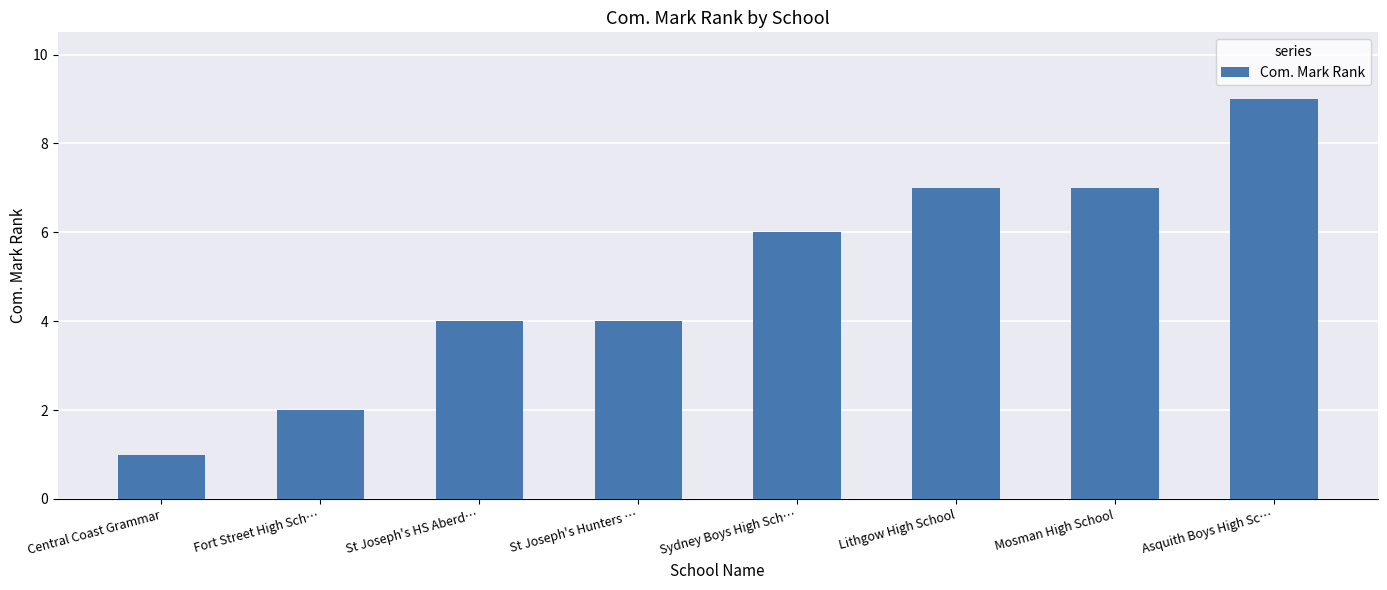

How many bars are there in total?

8